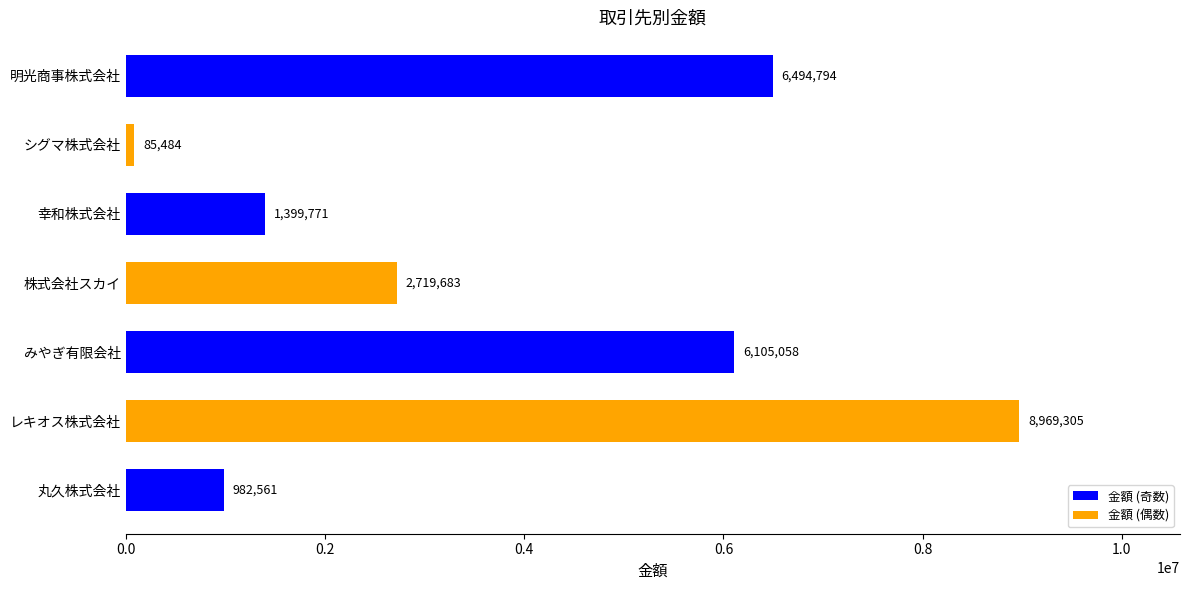

Which category has the highest value across all series?

レキオス株式会社